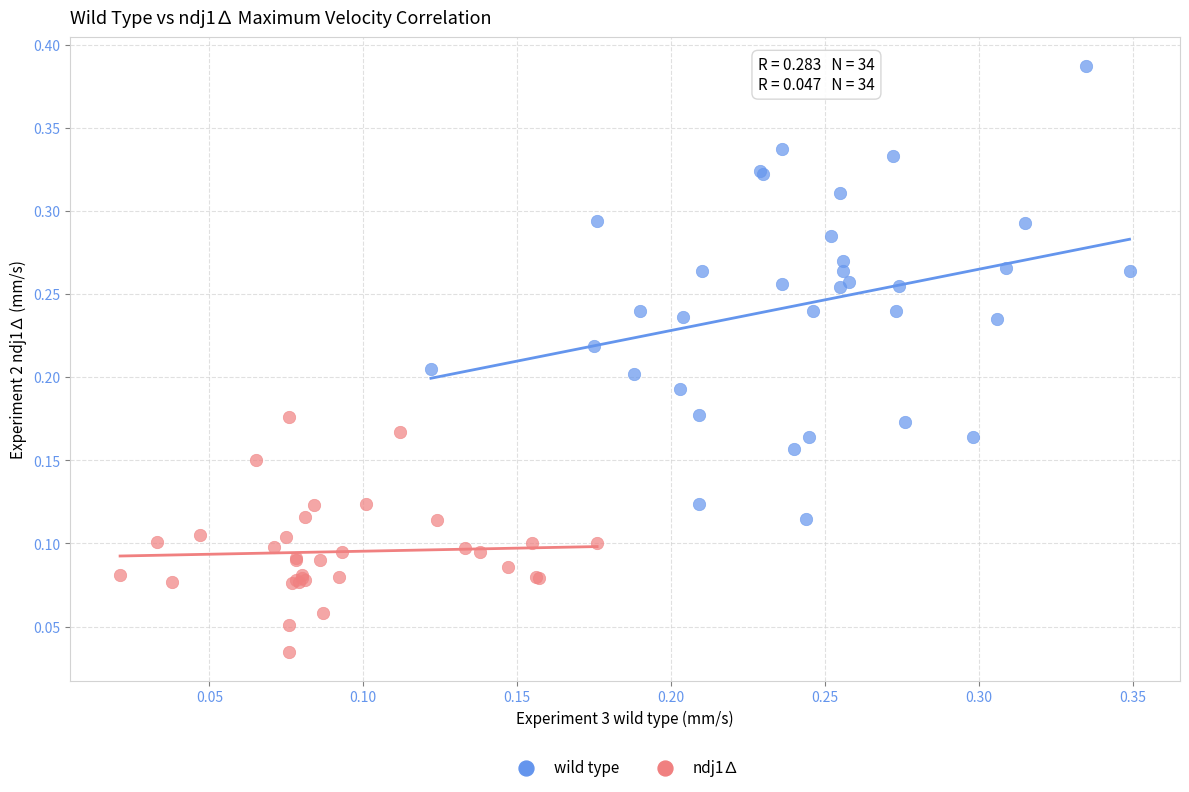

What are all the series names shown in the legend?

wild type, ndj1∆